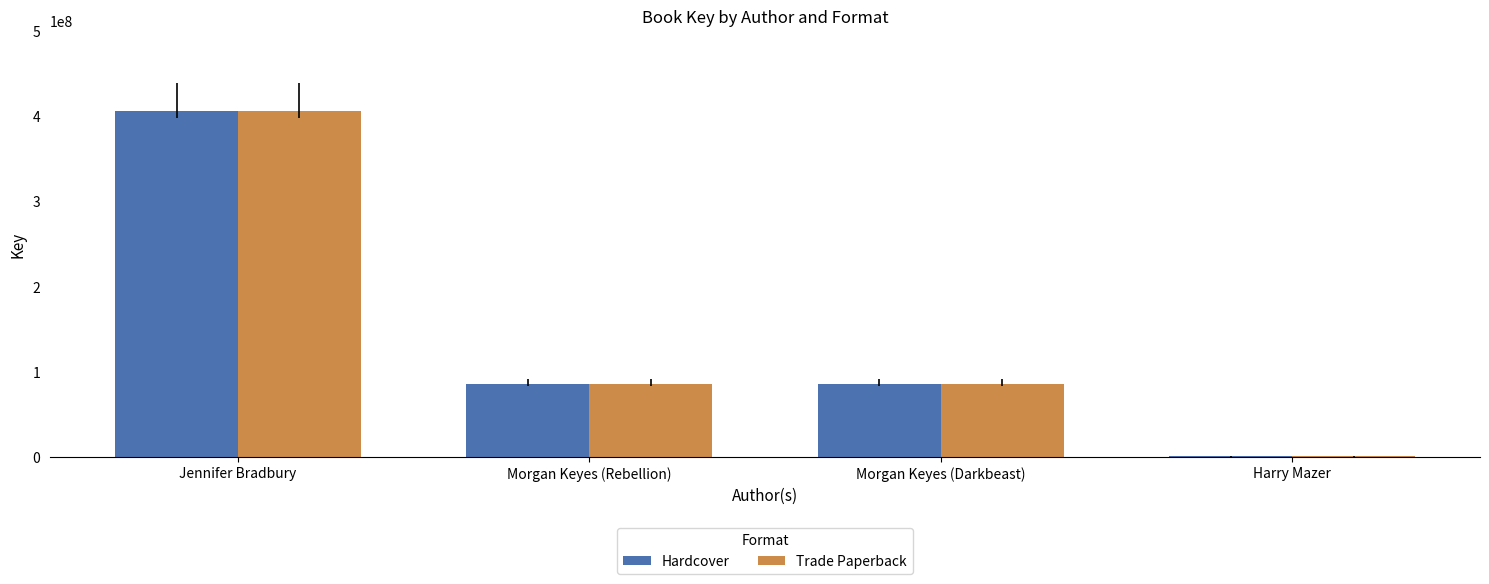

What is the maximum value for Trade Paperback?

405680659